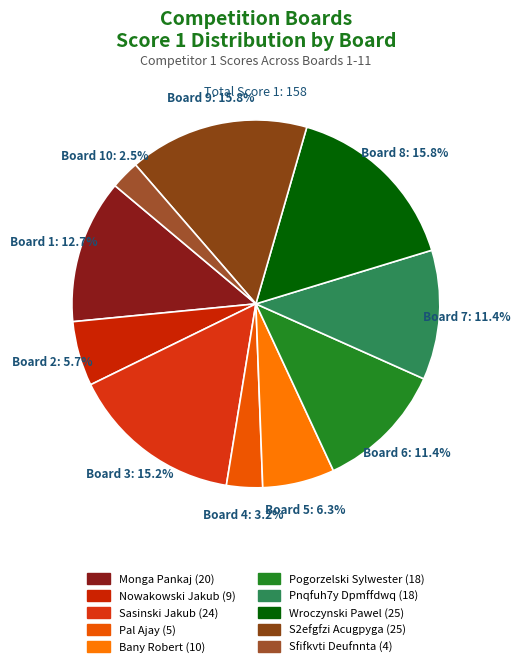

How many segments does this pie chart have?

10